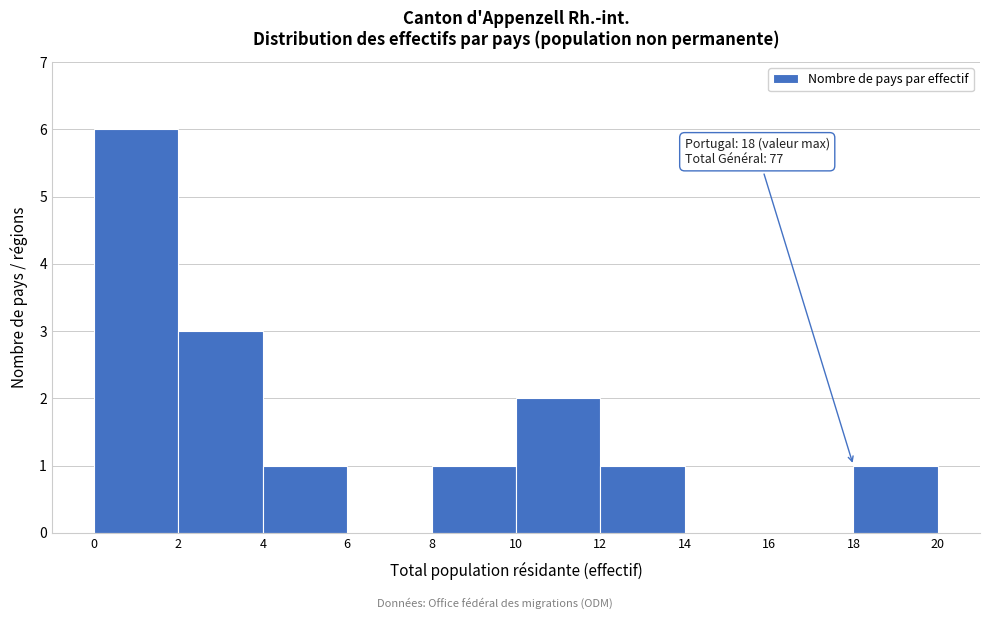

Over which range of the x-axis is the bar tallest?

0 to 2